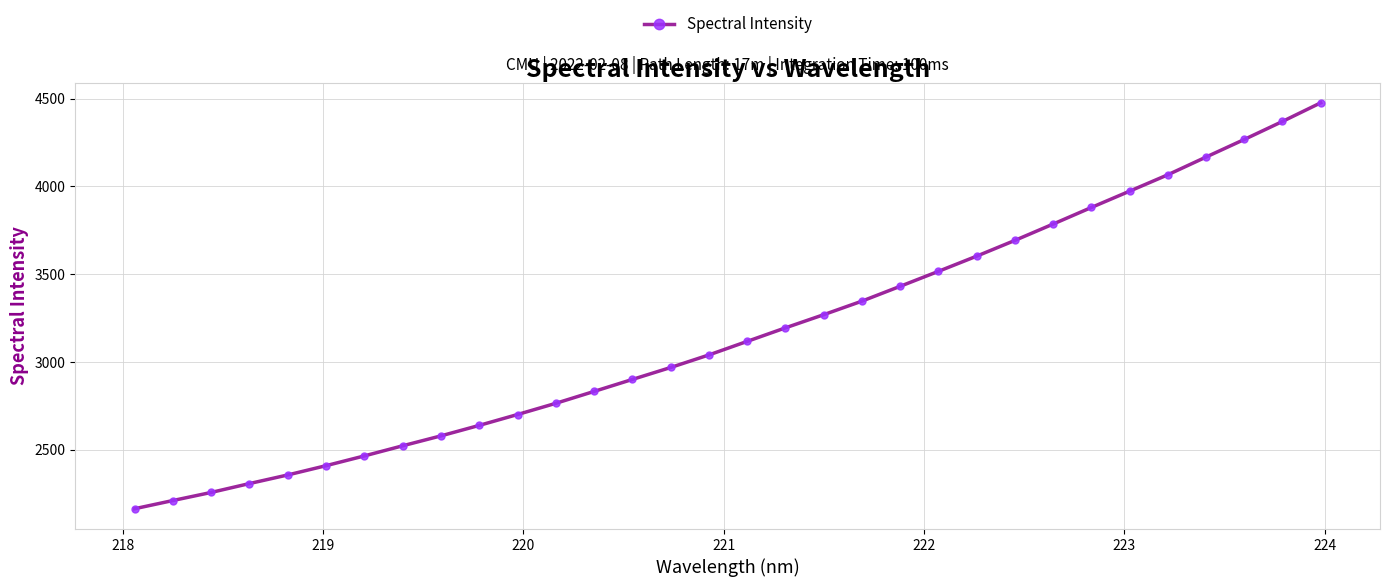

How many data points does each series have?

32